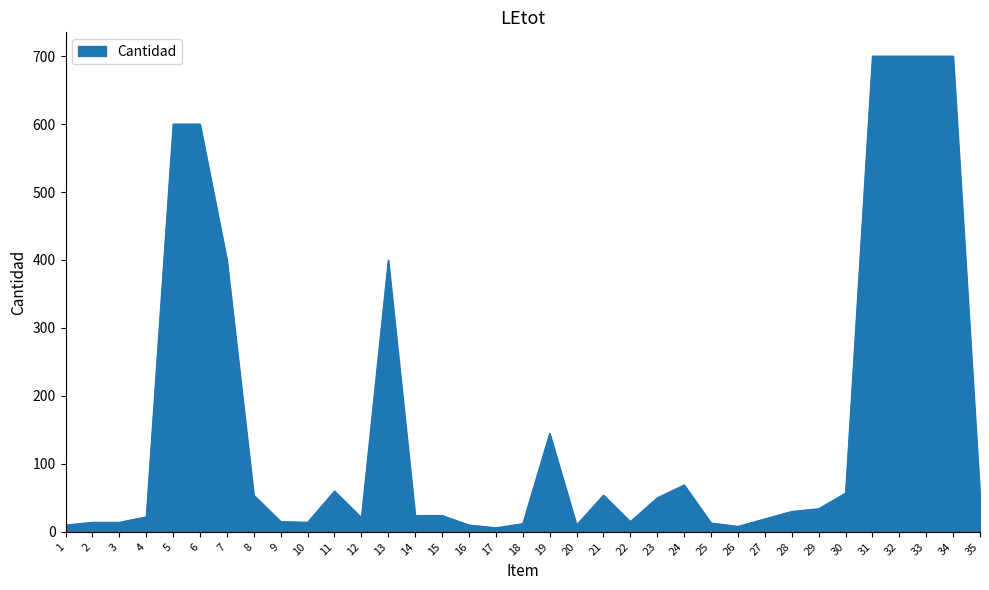

Is it true that the value at 19 is 92?

False